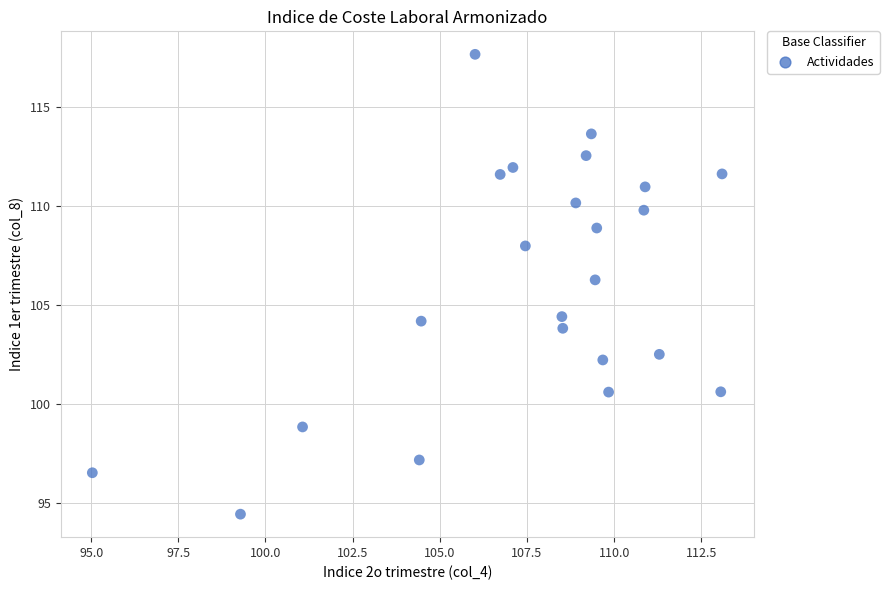

What is the range of Y values (max minus min)?

23.2